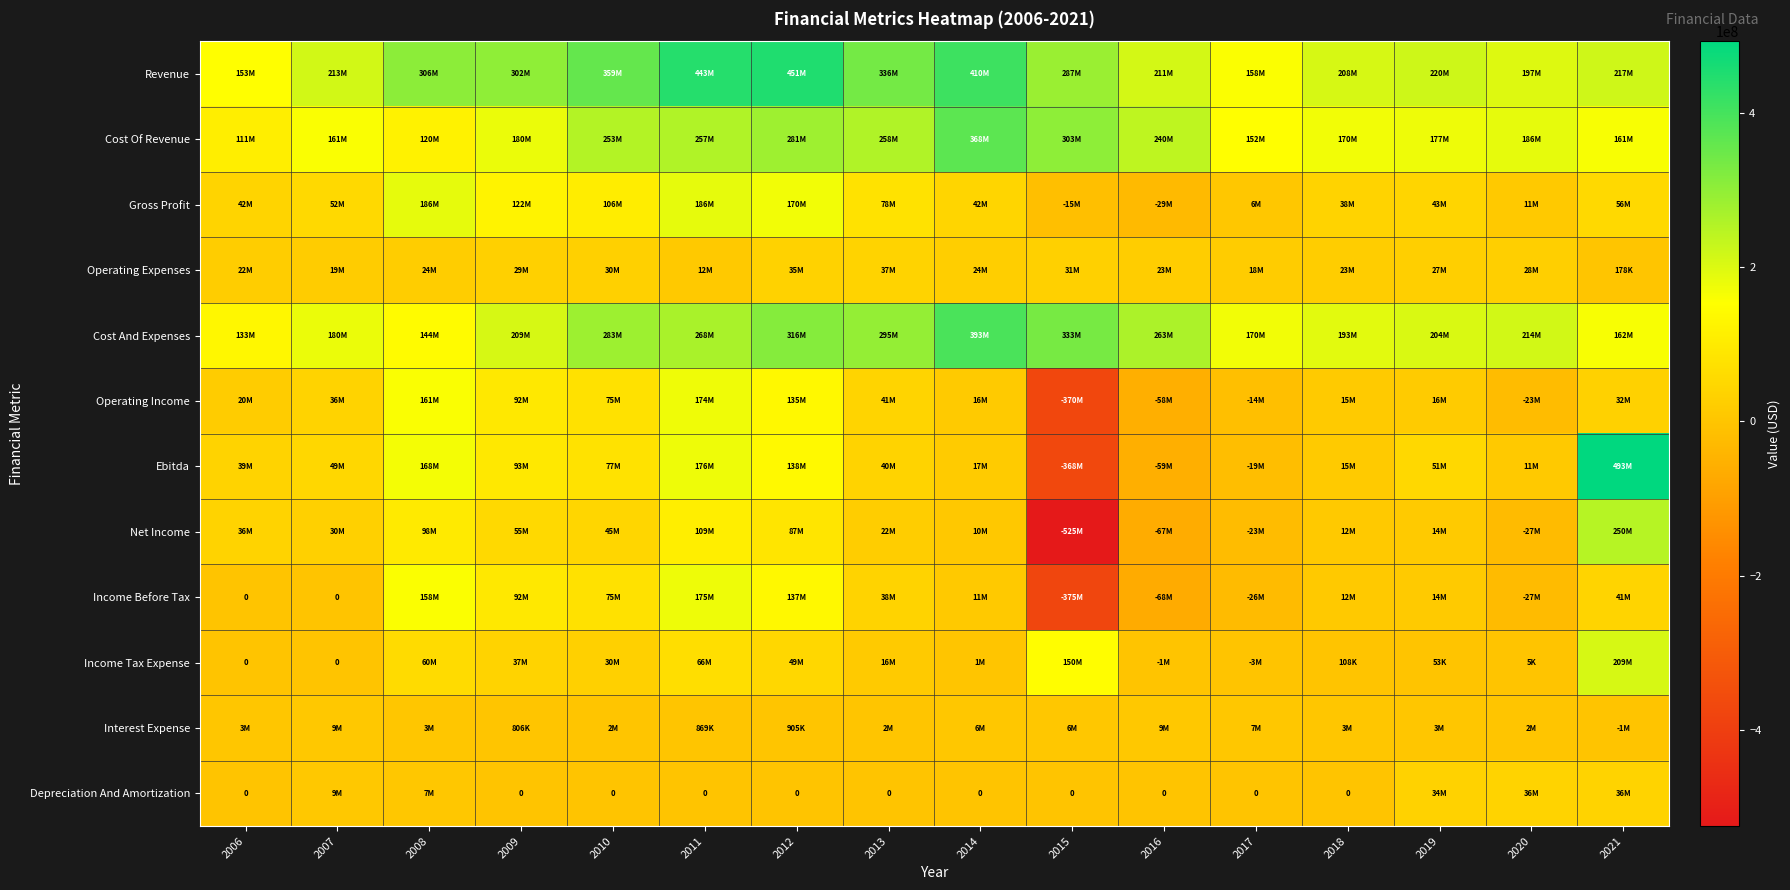

List the labels in order of Cost Of Revenue value, largest first.

2014, 2015, 2012, 2013, 2011, 2010, 2016, 2020, 2009, 2019, 2018, 2021, 2007, 2017, 2008, 2006